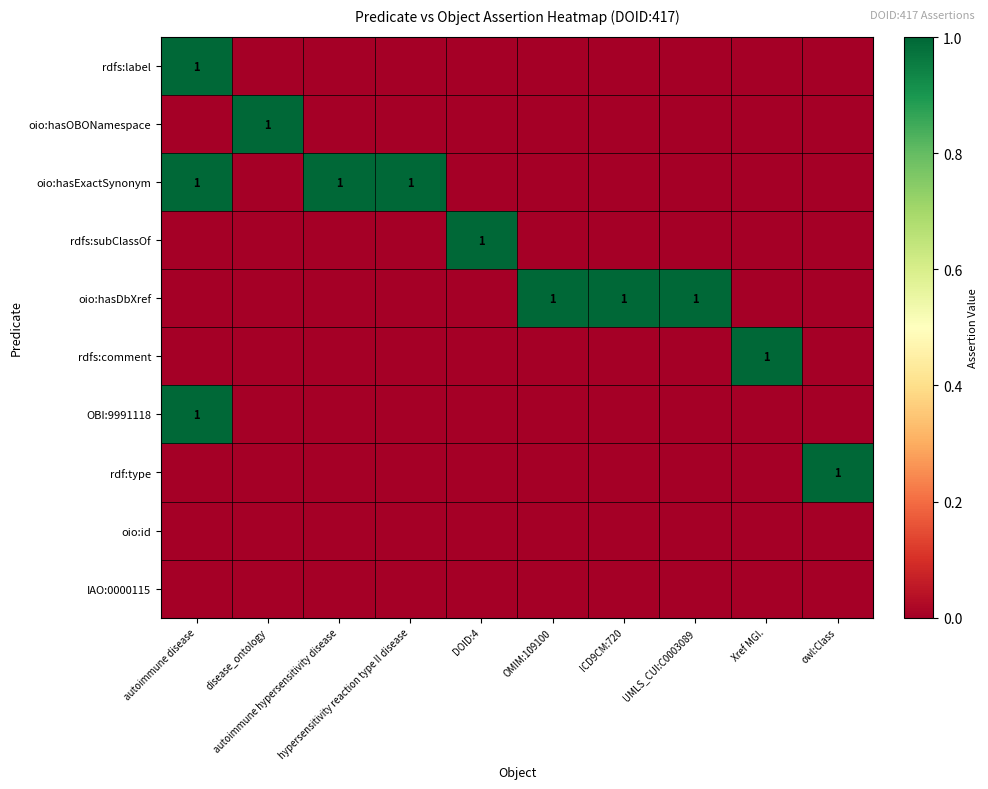

How many values in rdf:type are above zero?

1